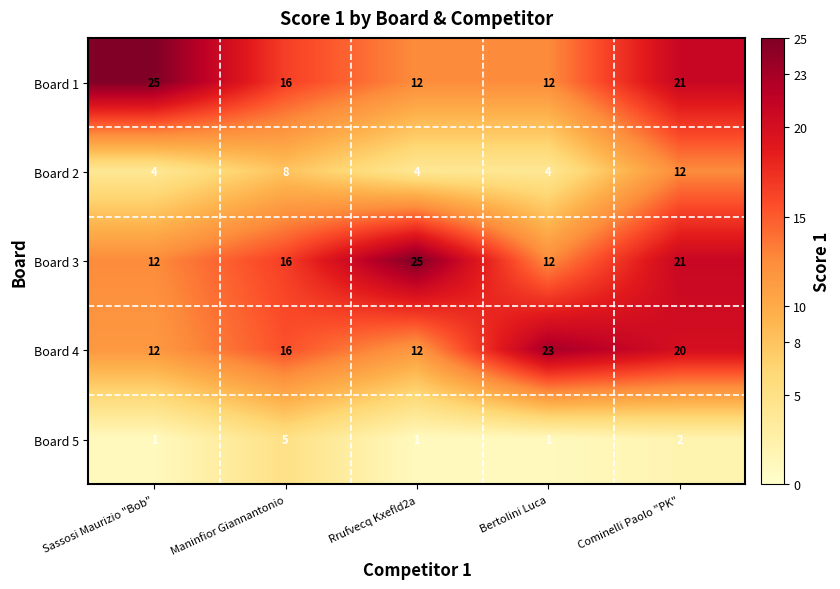

Reading right to left, what are all the values shown in this chart?

Board 1: 21	12	12	16	25
Board 2: 12	4	4	8	4
Board 3: 21	12	25	16	12
Board 4: 20	23	12	16	12
Board 5: 2	1	1	5	1